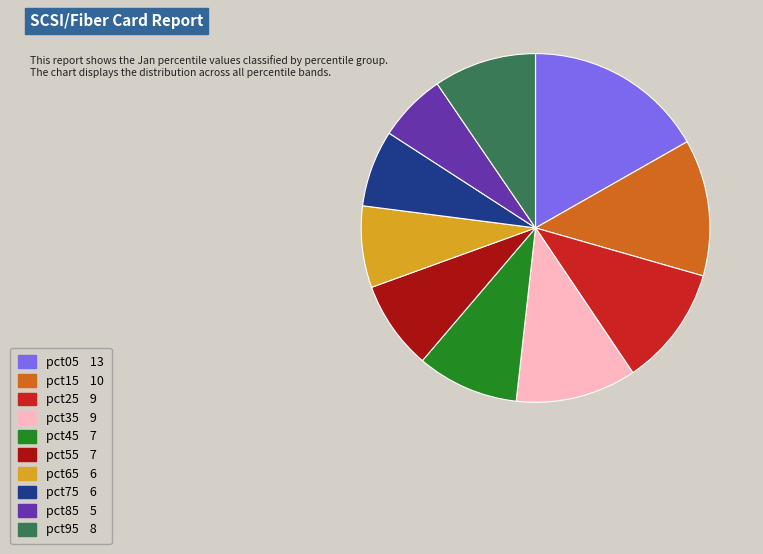

Count the number of slices in the pie.

10